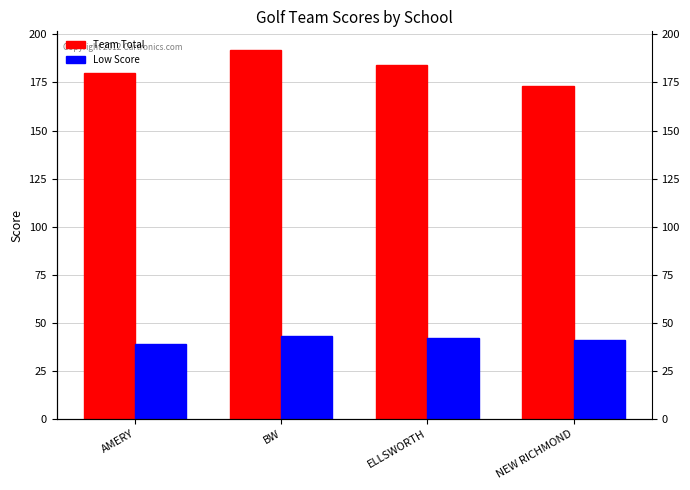

Reading left to right, extract all data points from this chart.

Team Total: 180	192	184	173
Low Score: 39	43	42	41